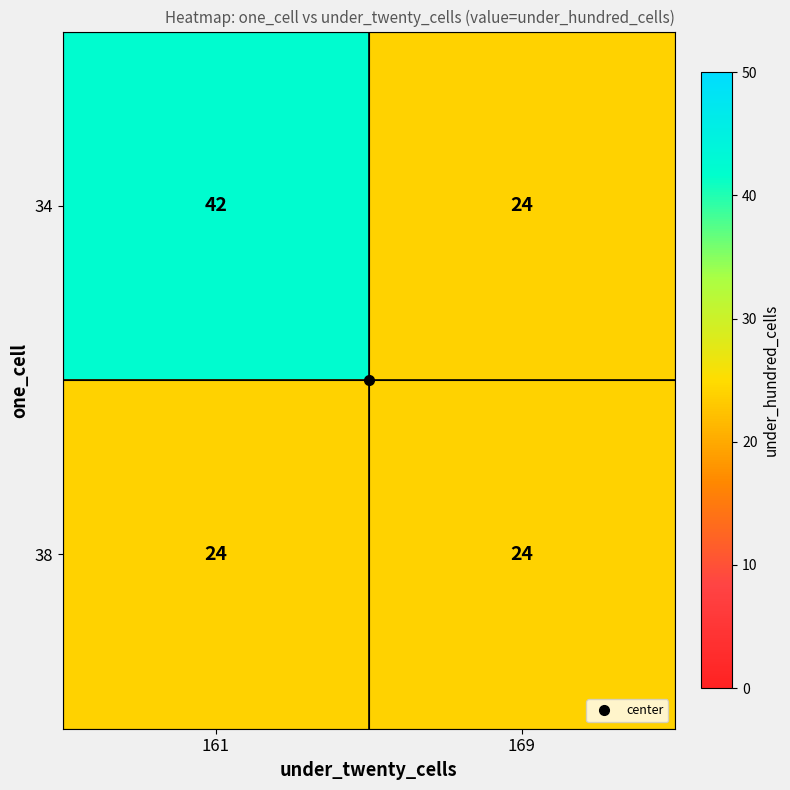

What is the maximum value shown in the chart?

42